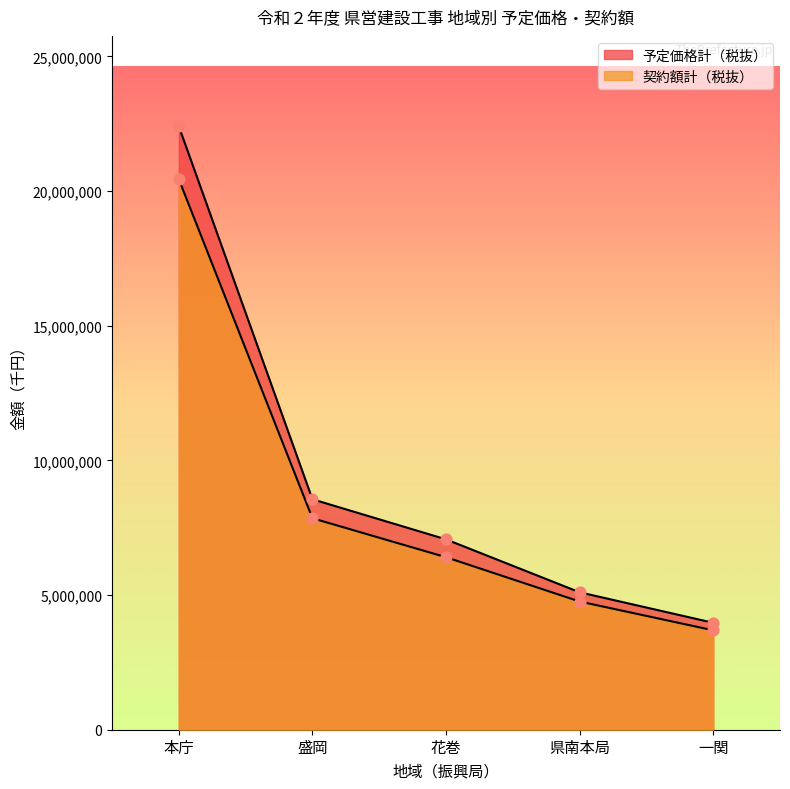

Is the value of 予定価格計（税抜） at 県南本局 greater than the value of 契約額計（税抜） at 一関?

Yes